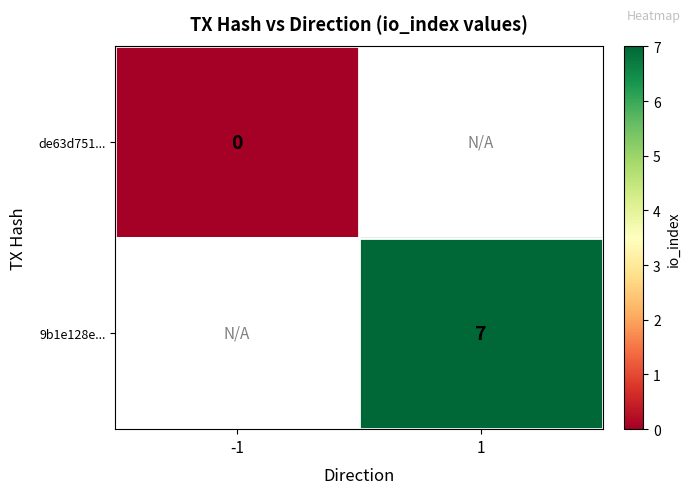

Is the value of 9b1e128e... at 1 greater than the value of de63d751... at -1?

Yes